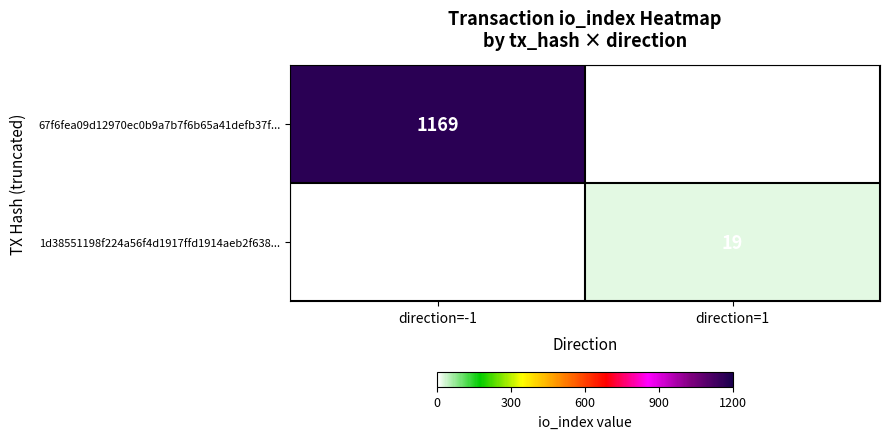

Which category has the lowest value across all series?

direction=1